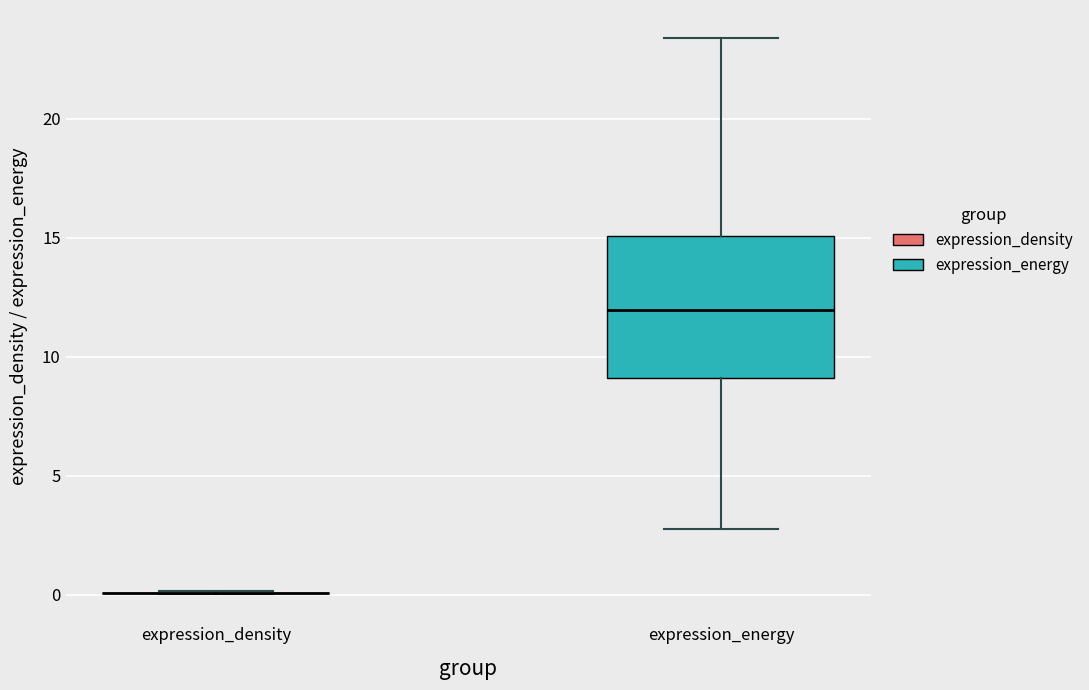

Reading left to right, read every box against the y-axis: the position of its median line, the range the box covers, and the ends of its whiskers. The values are not printed on the chart, so give them approximately, as read against the axis.

expression_density: box collapsed to a line at 0.0, whiskers 0.0 to 0.0
expression_energy: median 12.0, box 9.0 to 15.0, whiskers 3.0 to 23.5